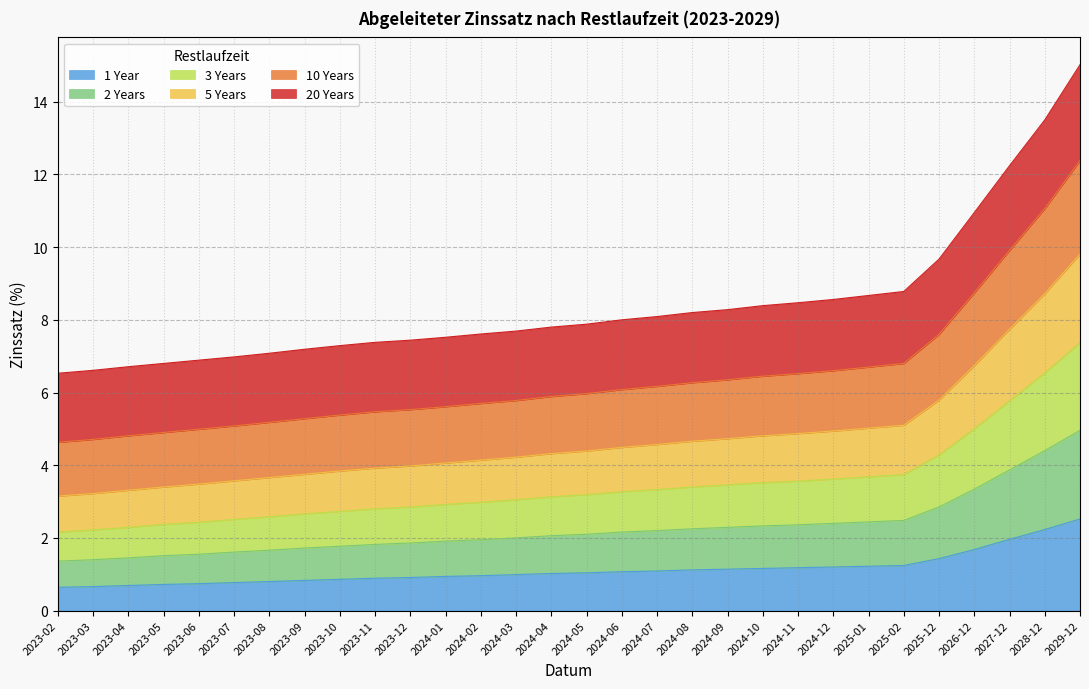

Which category has the highest value in the 1 Year series?

2029-12